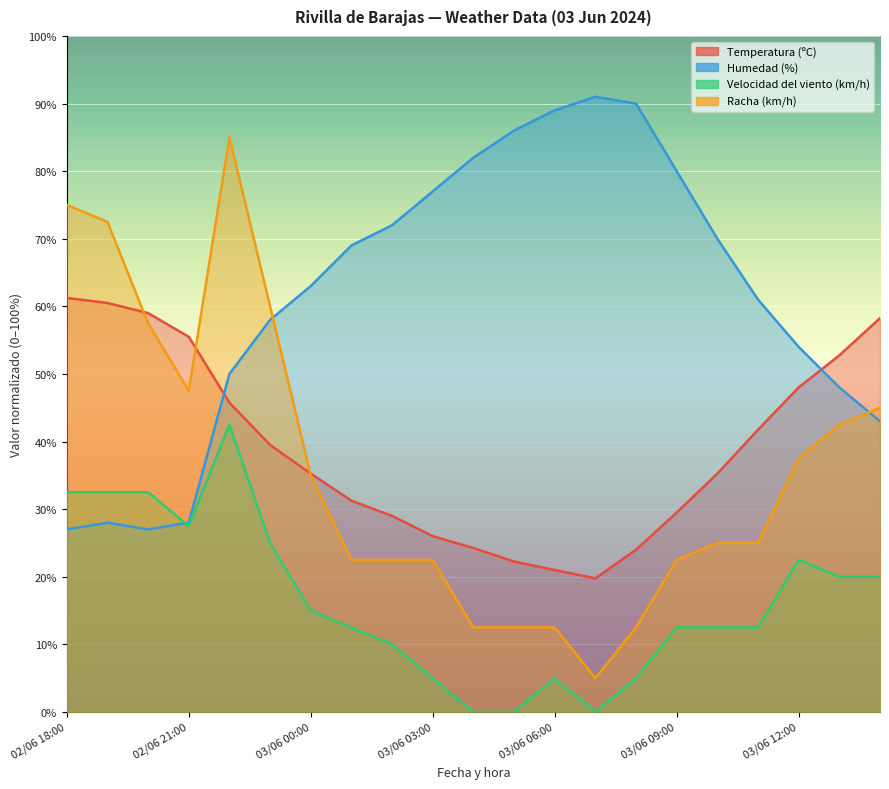

How many series are shown in this chart?

4